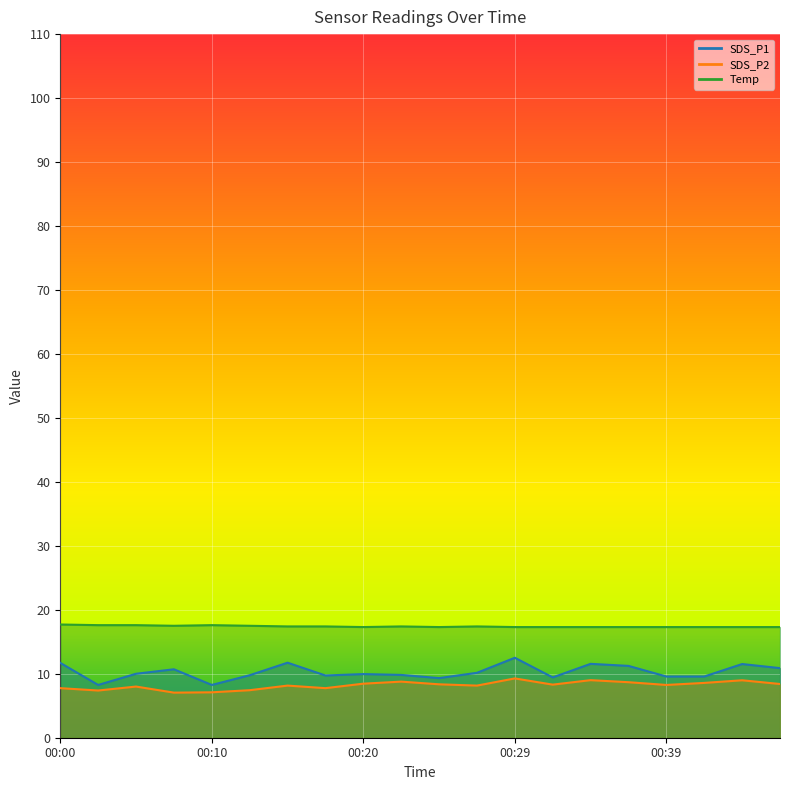

Is this an area chart (filled region under the line)?

No